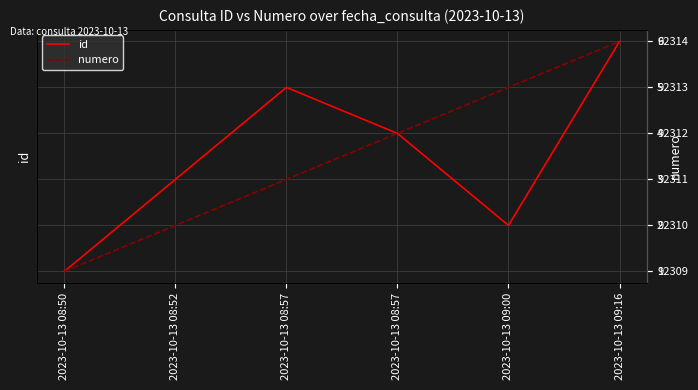

Which series has the widest spread of values?

id